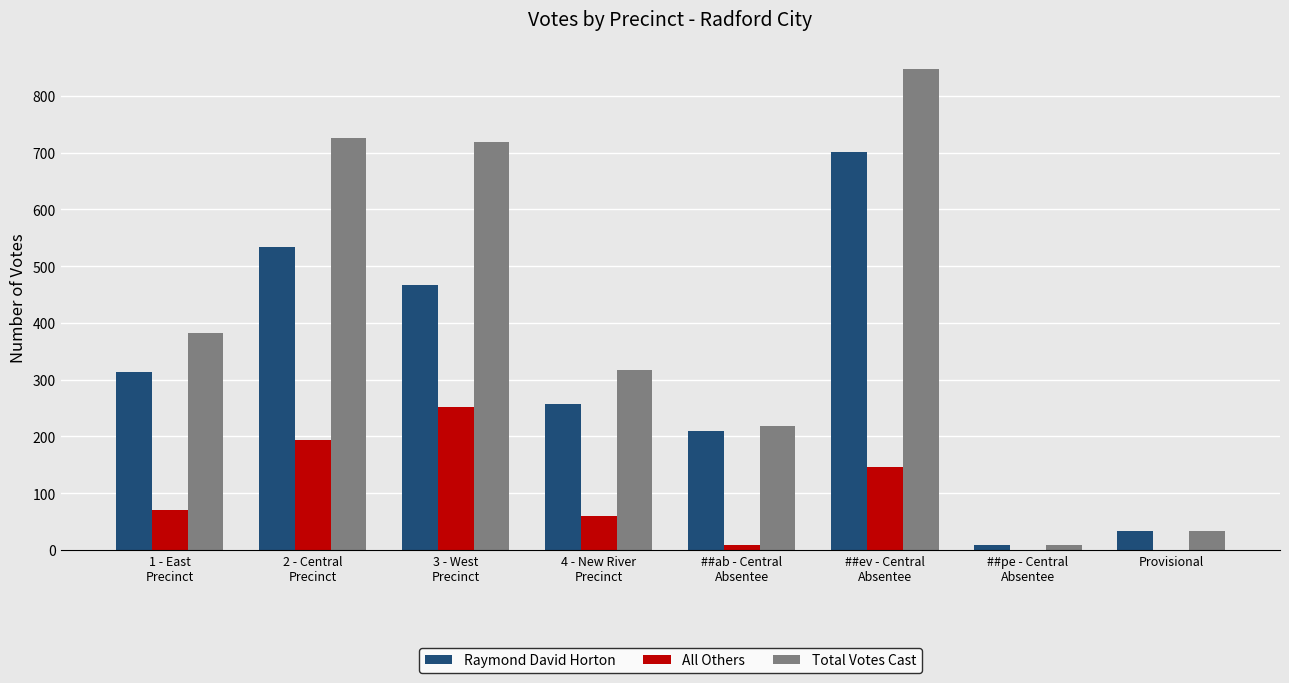

Which series has the largest total across all categories?

Total Votes Cast